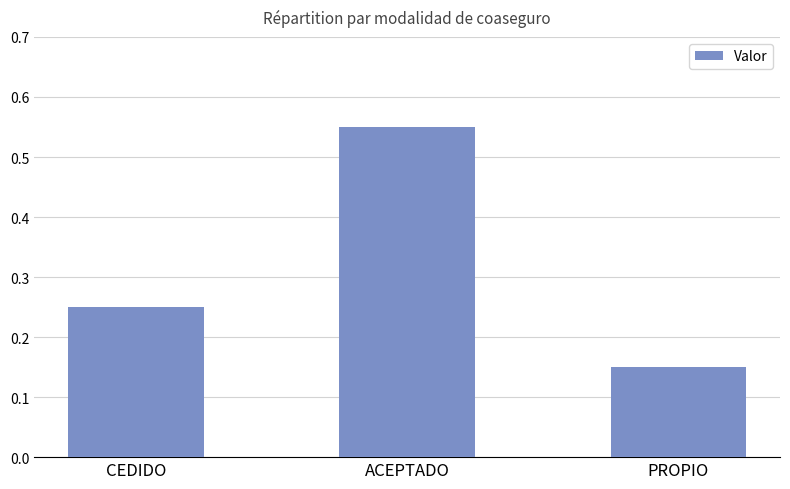

Count the number of categories in the chart.

3